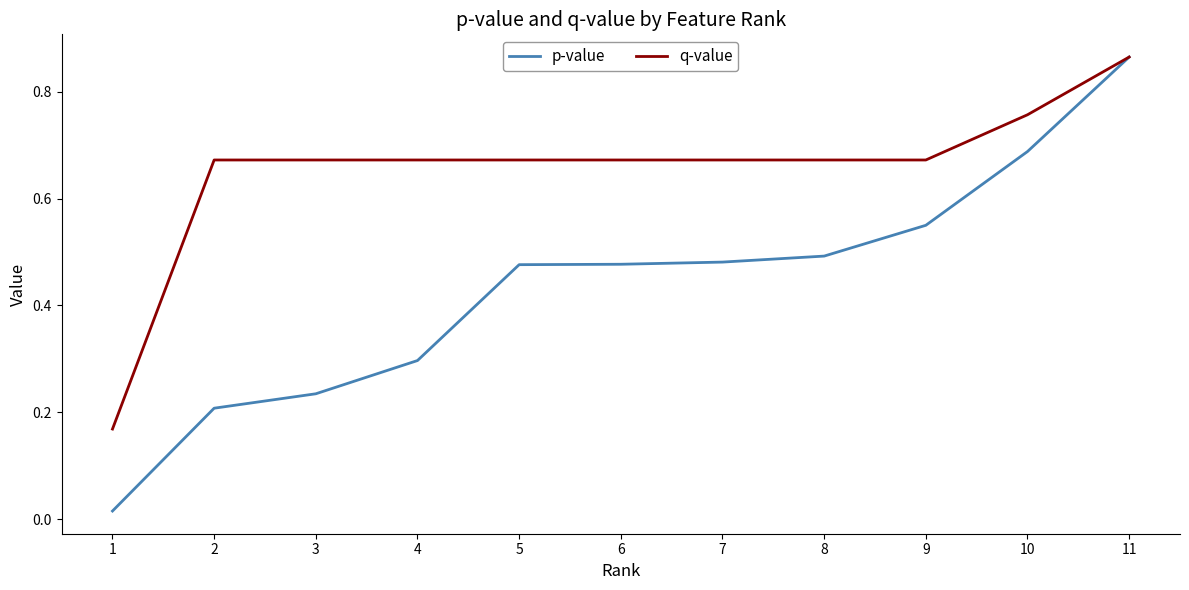

The p-value series shows 0.3 at 10. True or false?

False